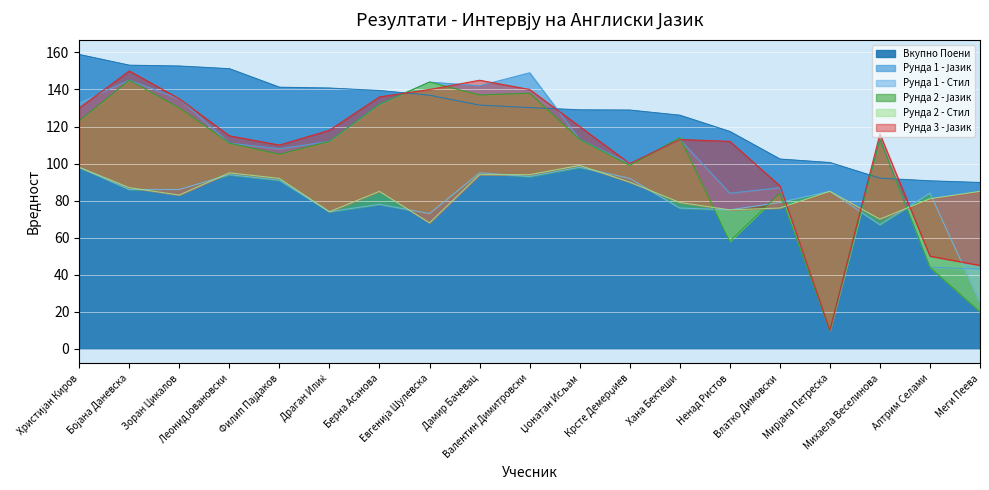

What is the approximate value of Рунда 2 - Јазик at Филип Пајдаков?

105.0